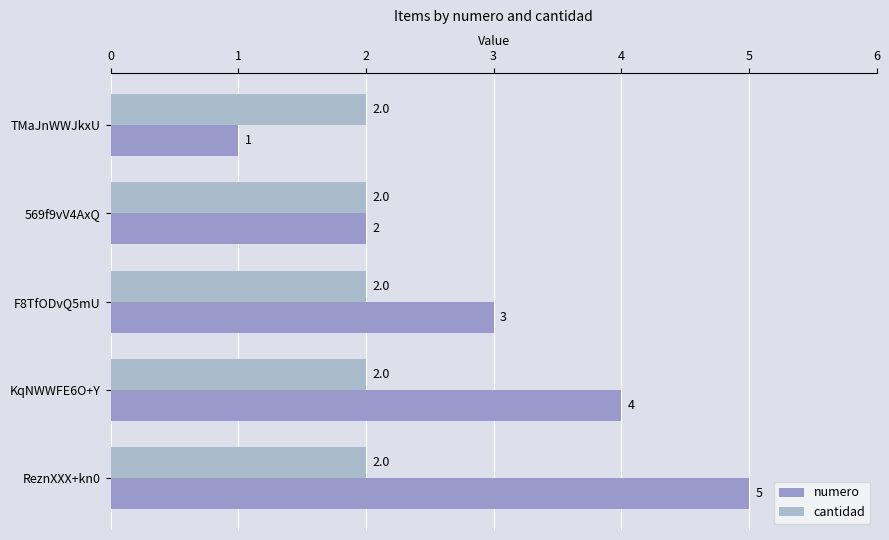

At how many categories does at least one series exceed 1?

5